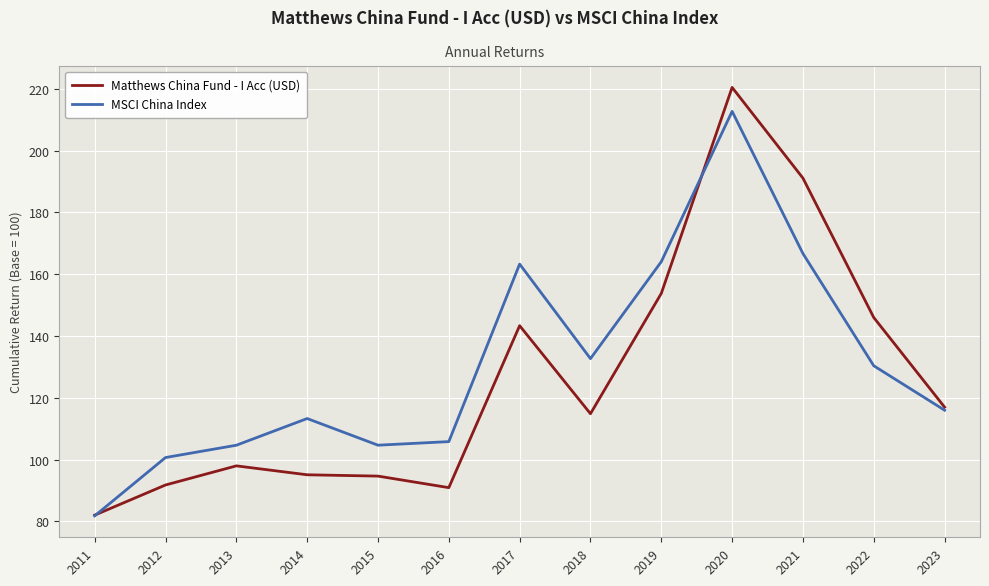

What is the difference between the highest and lowest values at 2019?

10.3